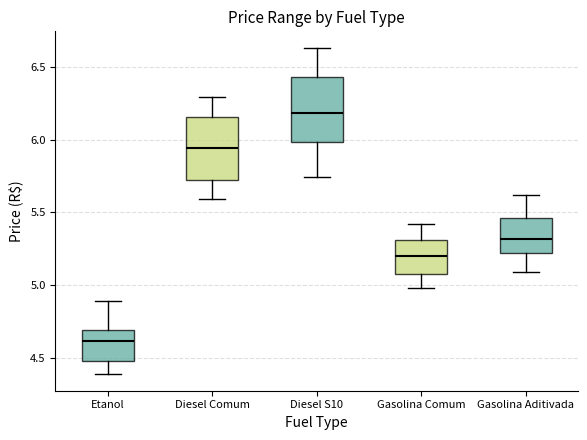

Where is the upper edge of the box for Gasolina Aditivada on the y-axis? The values are not printed on the chart, so give them approximately, as read against the axis.

5.45